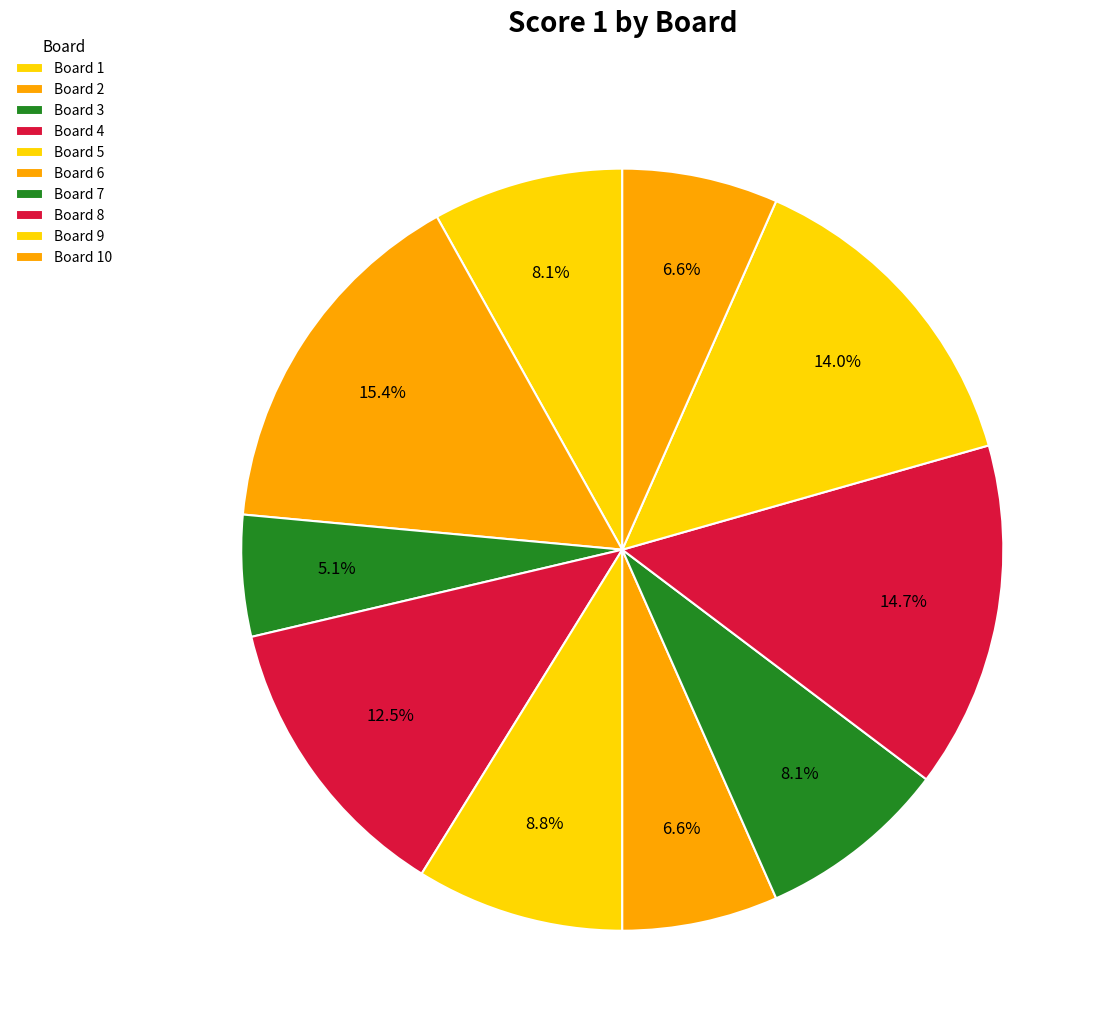

How many segments does this pie chart have?

10